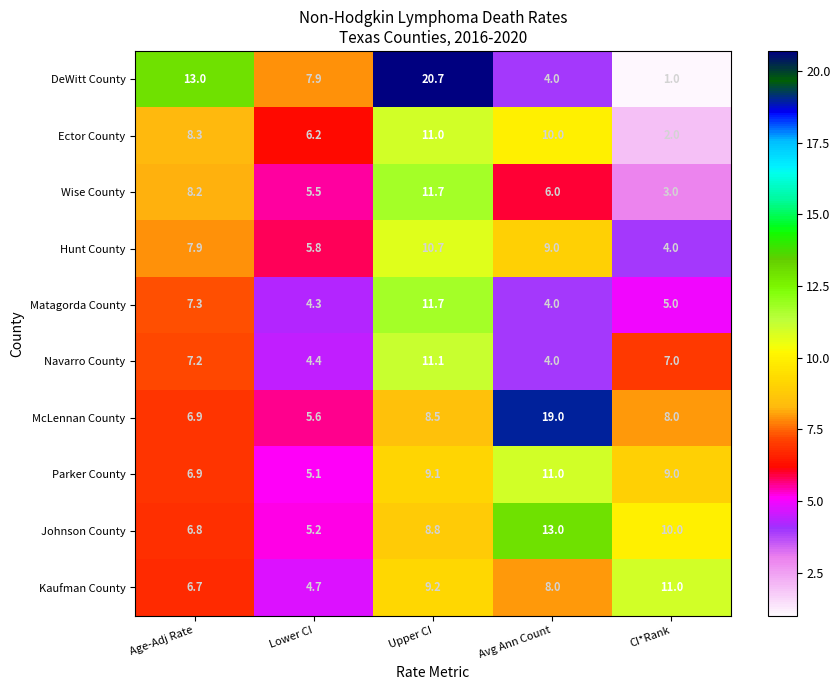

What is the greatest value displayed?

20.7